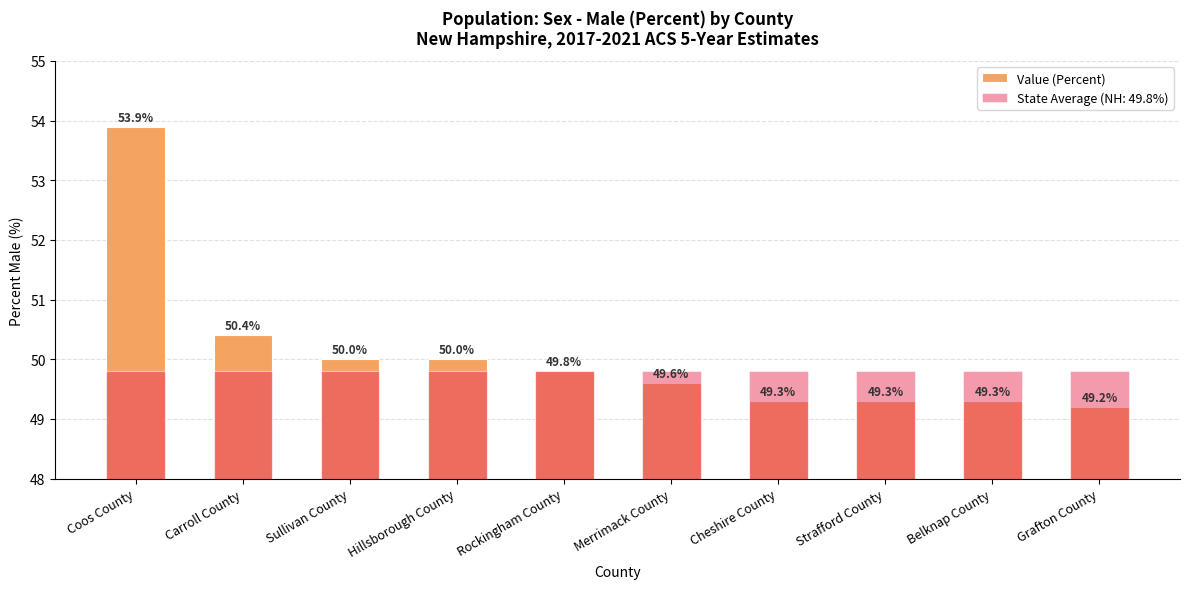

What is the maximum value shown in the chart?

53.9